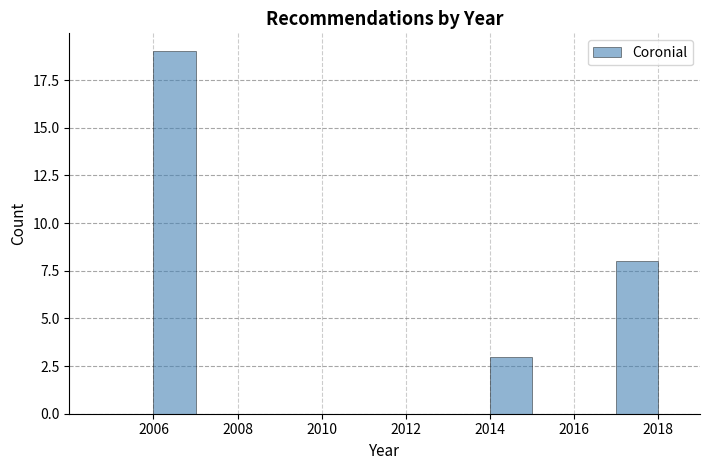

Reading left to right, list every bar in this chart as the range it spans on the x-axis followed by its height. The values are not printed on the chart, so give them approximately, as read against the axis.

2005 to 2006: 0
2006 to 2007: 19
2007 to 2008: 0
2008 to 2009: 0
2009 to 2010: 0
2010 to 2011: 0
2011 to 2012: 0
2012 to 2013: 0
2013 to 2014: 0
2014 to 2015: 3
2015 to 2016: 0
2016 to 2017: 0
2017 to 2018: 8